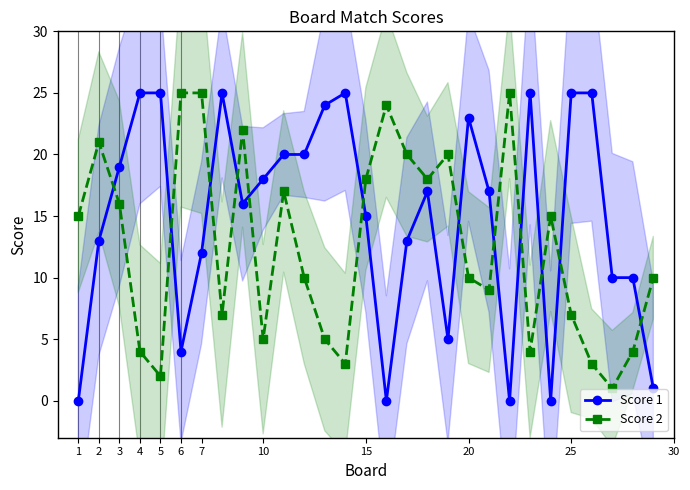

How many lines are shown in the chart?

2